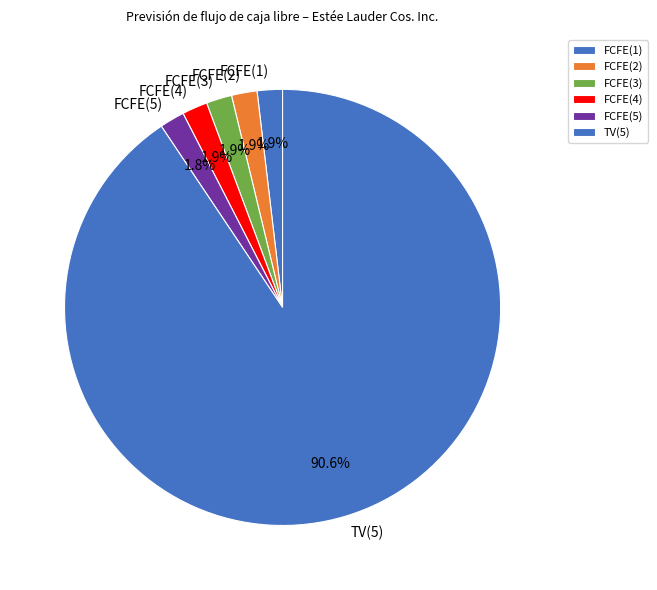

To the nearest percent, what is the difference between the largest and smallest slice percentages?

89%